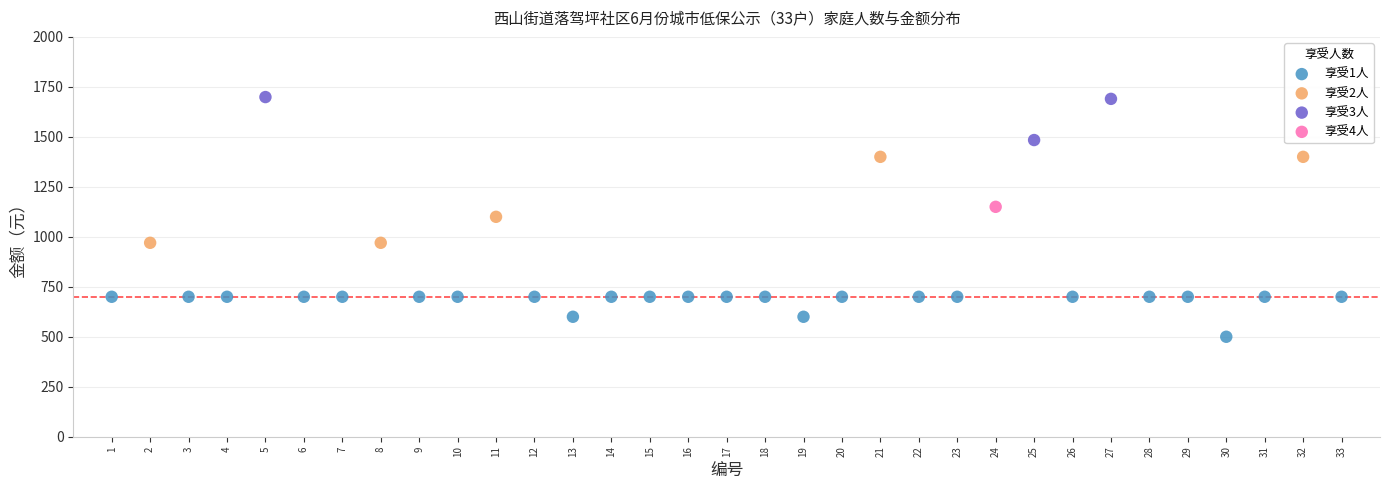

What are all the series names shown in the legend?

享受1人, 享受2人, 享受3人, 享受4人